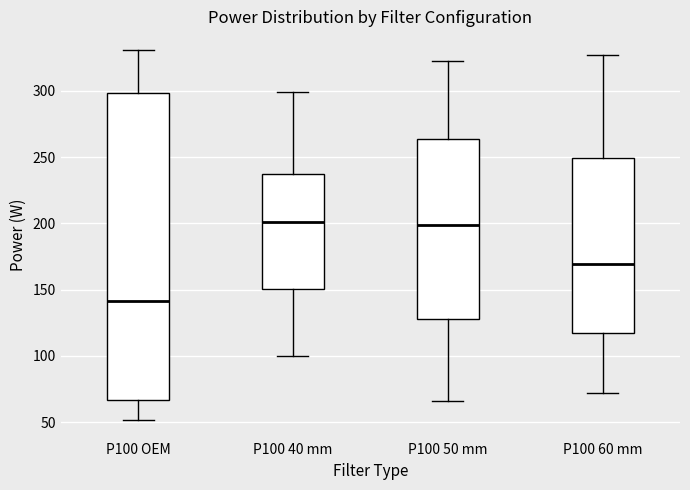

Where does the lower whisker of the box for P100 40 mm end on the y-axis? The values are not printed on the chart, so give them approximately, as read against the axis.

100